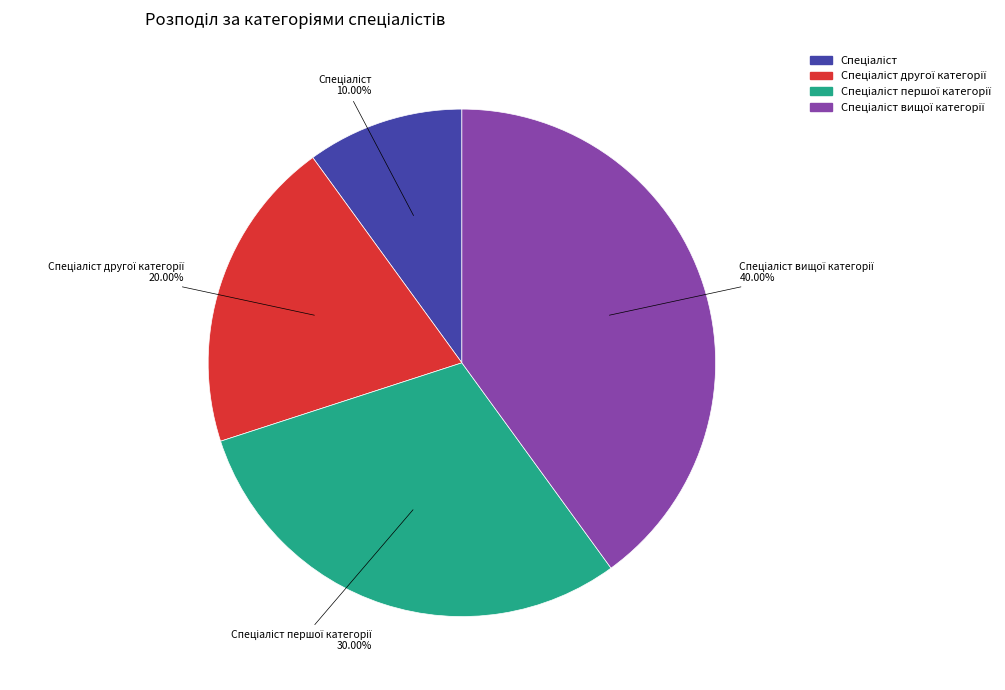

To the nearest percent, what is the difference between the largest and smallest slice percentages?

30%